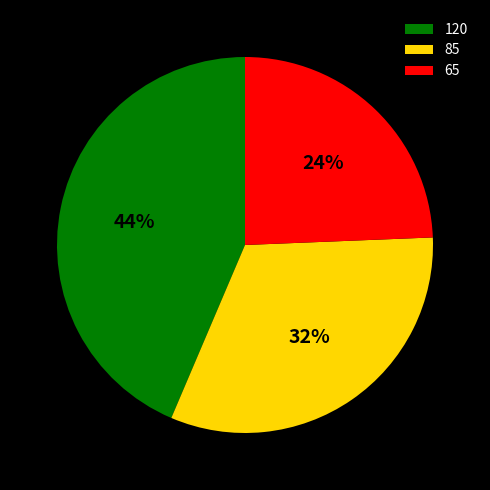

Rank the categories by value from highest to lowest.

120, 85, 65